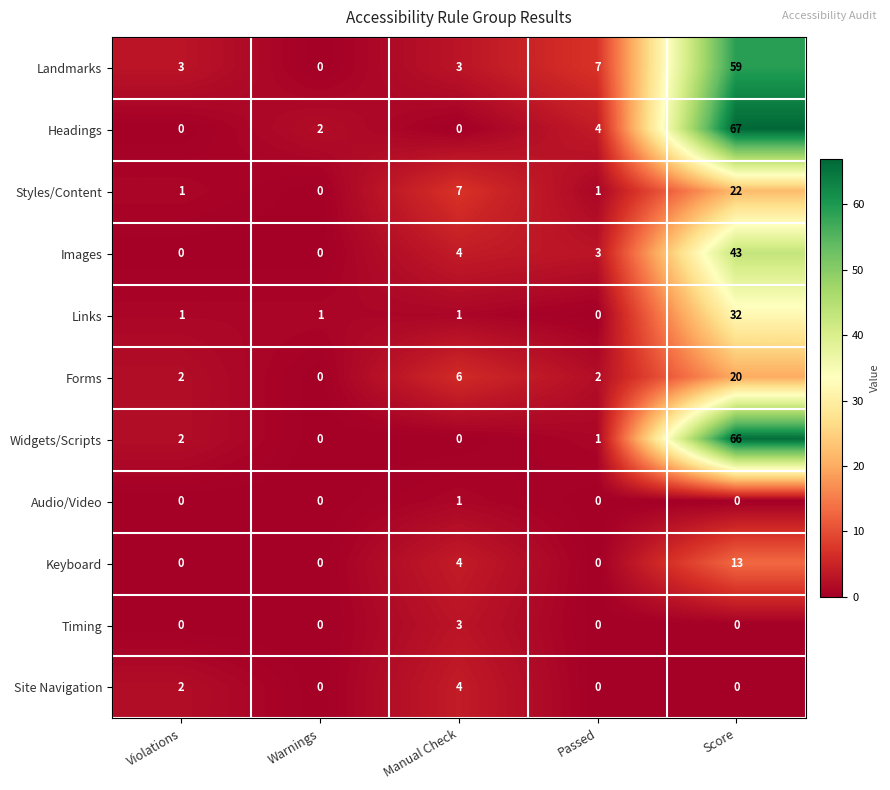

What is the difference between the maximum and minimum values in the Styles/Content series?

22